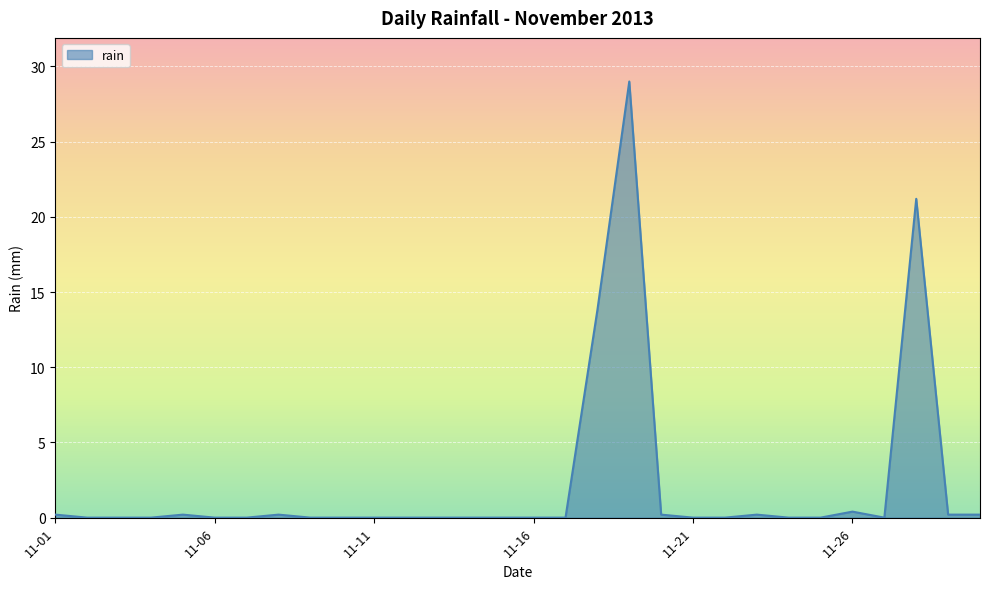

What is the difference between the maximum and minimum values?

29.0